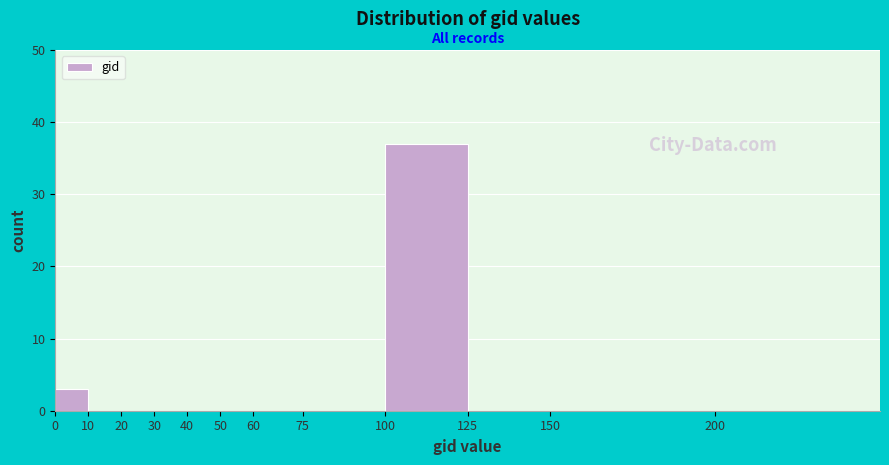

Reading left to right, transcribe all the data shown in this chart.

0=3	10=0	20=0	30=0	40=0	50=0	60=0	75=0	100=37	125=0	150=0	200=0